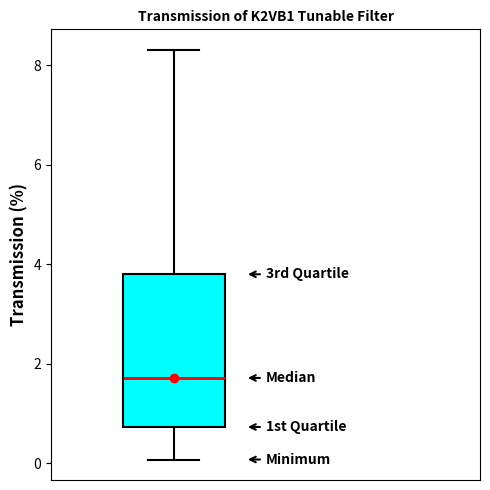

Where is the upper edge of the box on the y-axis? The values are not printed on the chart, so give them approximately, as read against the axis.

3.8